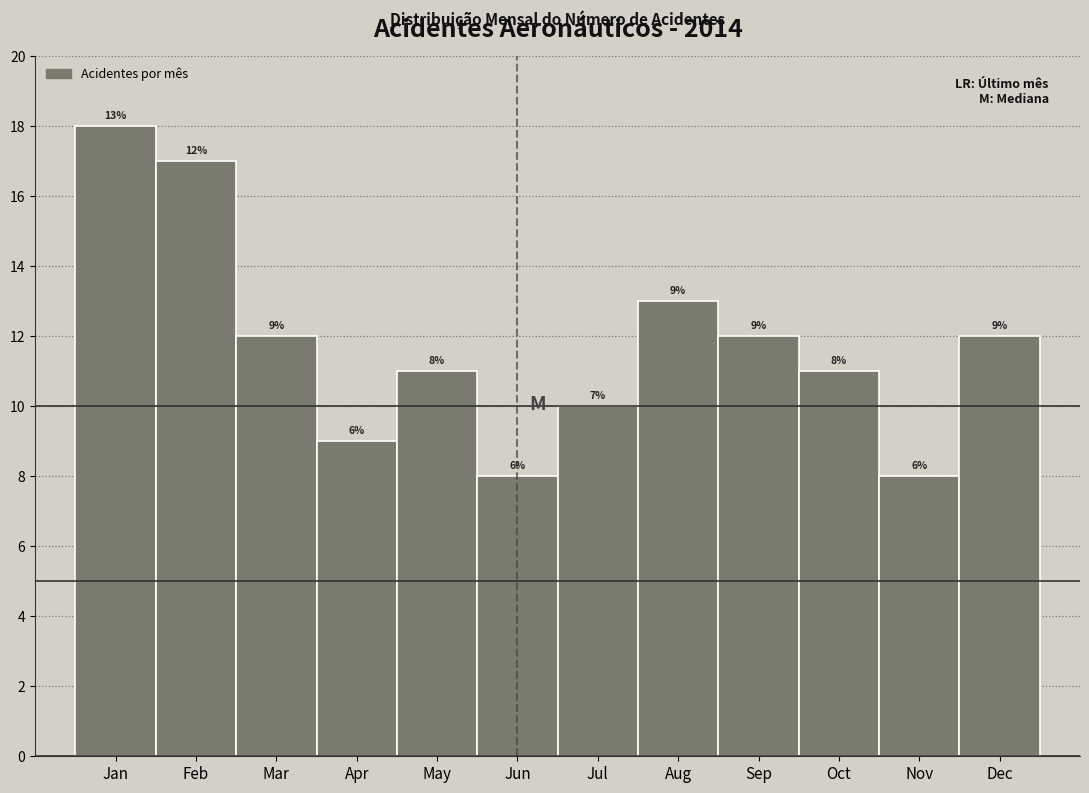

Reading left to right, extract all data points from this chart.

18	17	12	9	11	8	10	13	12	11	8	12